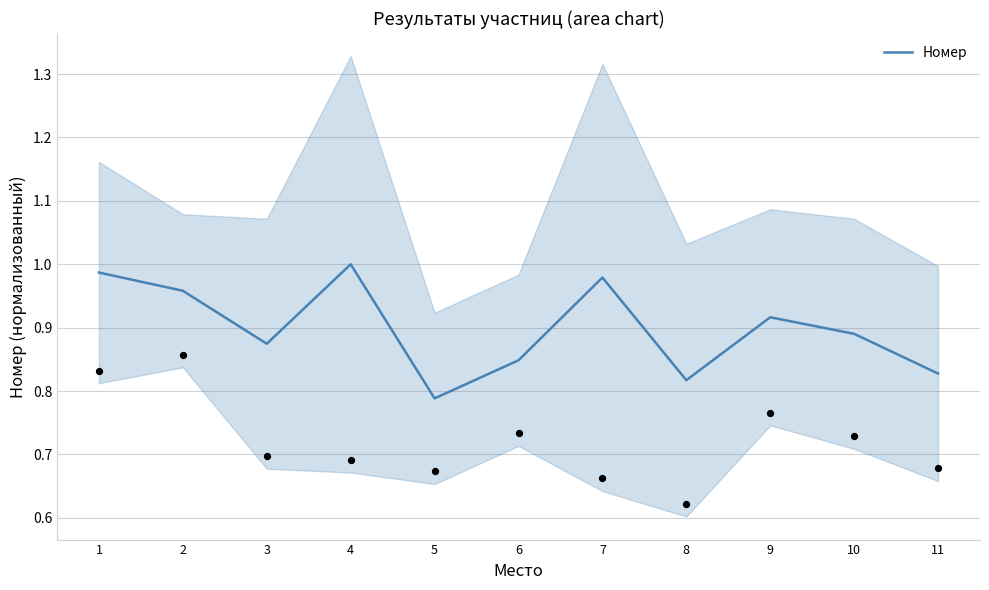

Which has a higher value, 3 or 11?

3